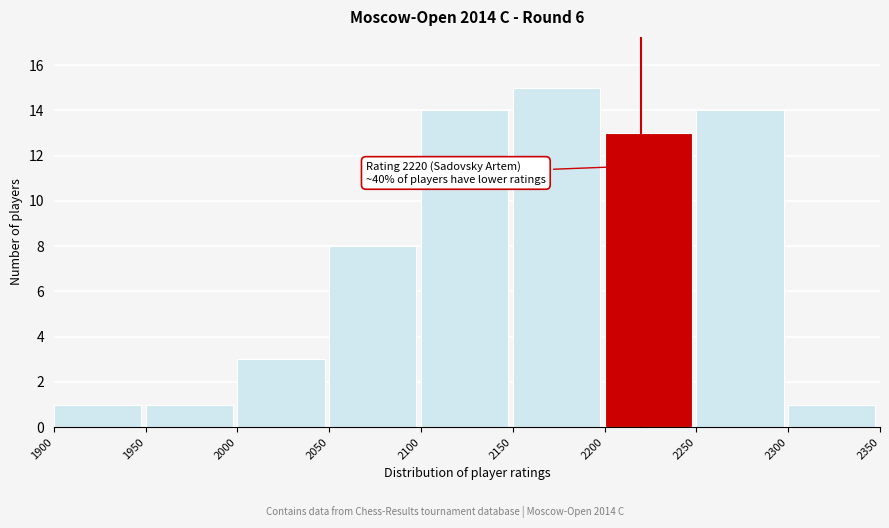

Over which range of the x-axis is the bar tallest?

2150 to 2200